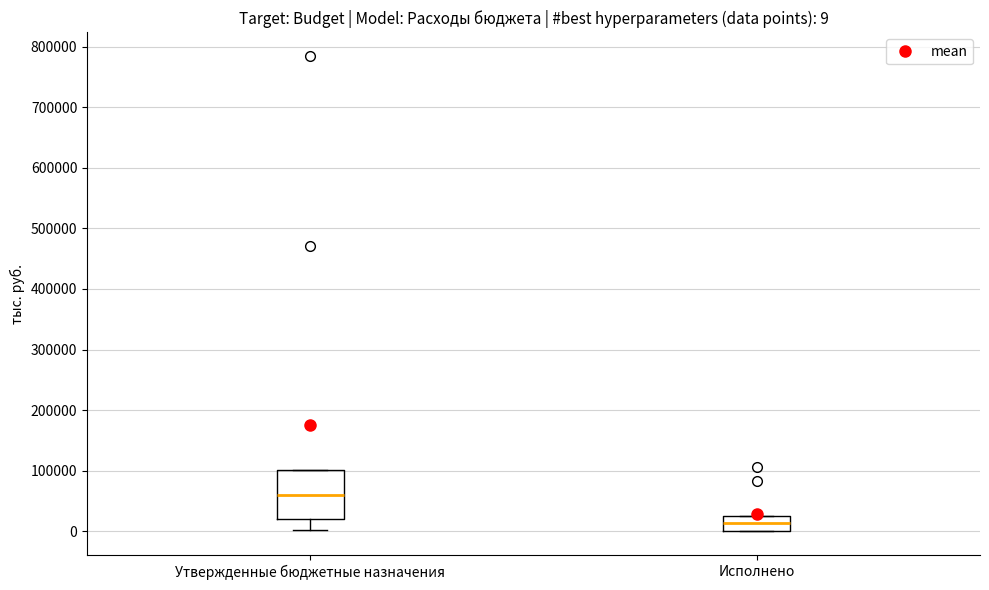

Which box's median line is the highest?

Утвержденные бюджетные назначения